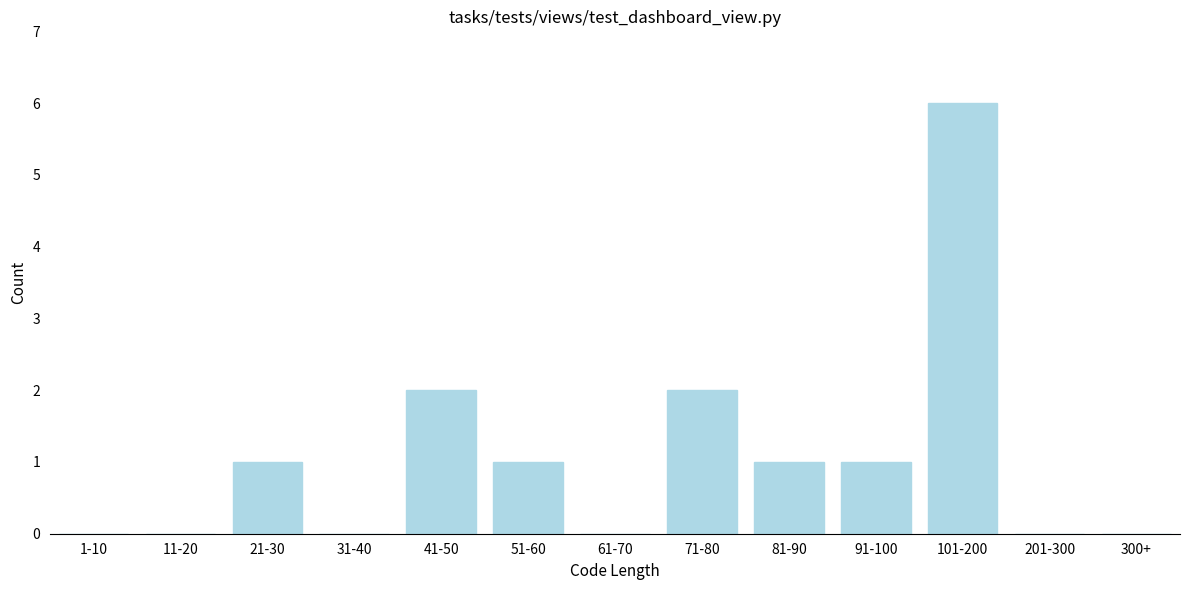

Reading right to left, list all the values displayed in this chart.

300+=0	201-300=0	101-200=6	91-100=1	81-90=1	71-80=2	61-70=0	51-60=1	41-50=2	31-40=0	21-30=1	11-20=0	1-10=0